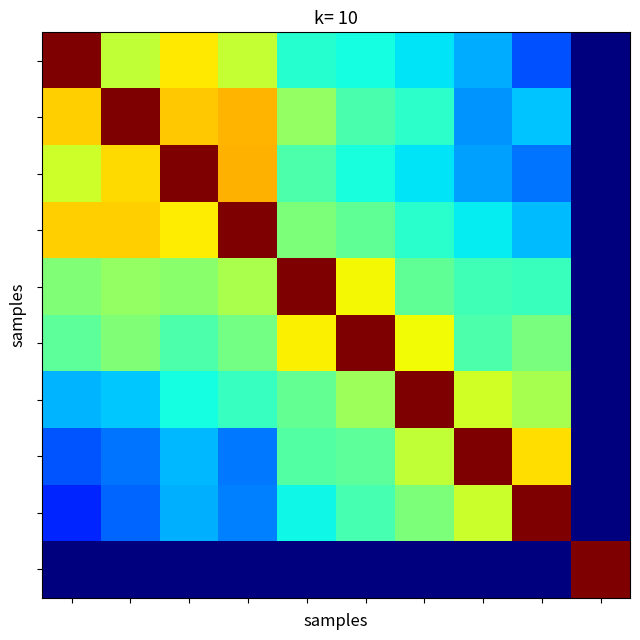

How many series are shown in this chart?

10